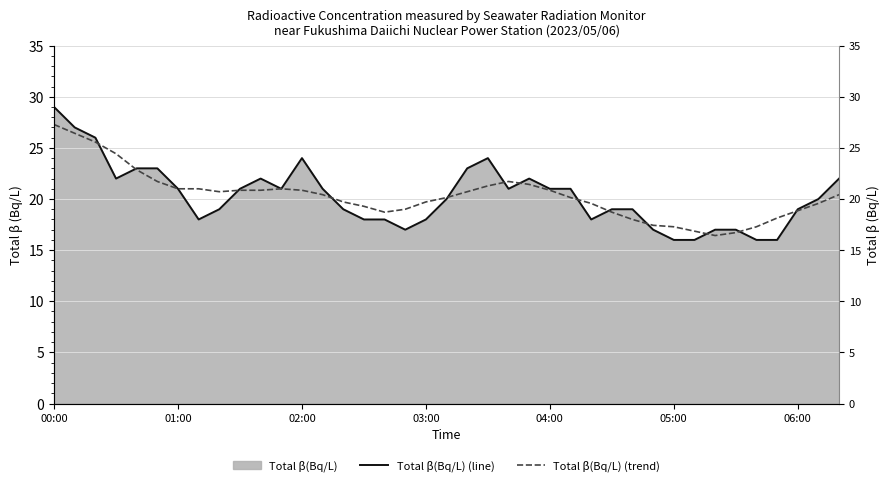

Reading left to right, transcribe all the data shown in this chart.

Total β(Bq/L) (line): 29.0	27.0	26.0	22.0	23.0	23.0	21.0	18.0	19.0	21.0	22.0	21.0	24.0	21.0	19.0	18.0	18.0	17.0	18.0	20.0	23.0	24.0	21.0	22.0	21.0	21.0	18.0	19.0	19.0	17.0	16.0	16.0	17.0	17.0	16.0	16.0	19.0	20.0	22.0
Total β(Bq/L) (trend): 27.3	26.4	25.6	24.4	22.9	21.7	21.0	21.0	20.7	20.9	20.9	21.0	20.9	20.4	19.7	19.3	18.7	19.0	19.7	20.1	20.7	21.3	21.7	21.4	20.9	20.1	19.6	18.7	18.0	17.4	17.3	16.9	16.4	16.7	17.3	18.1	18.9	19.6	20.4